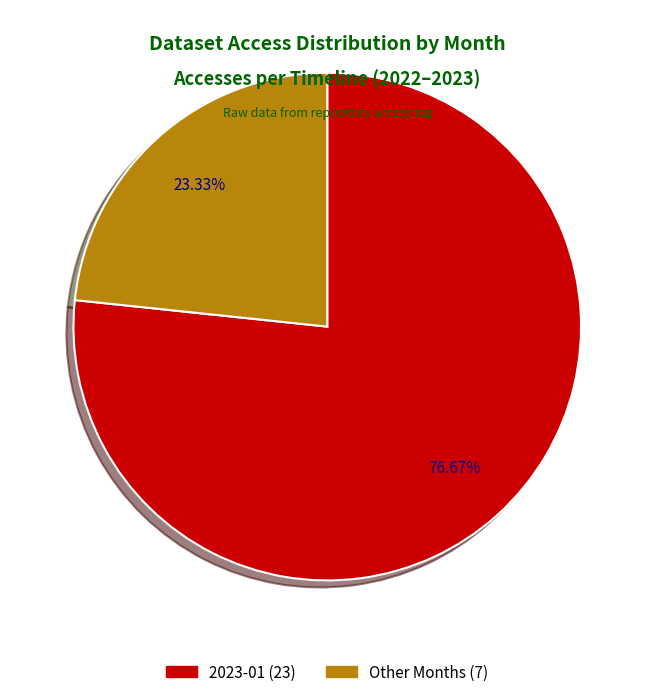

Does any single category account for the majority?

Yes